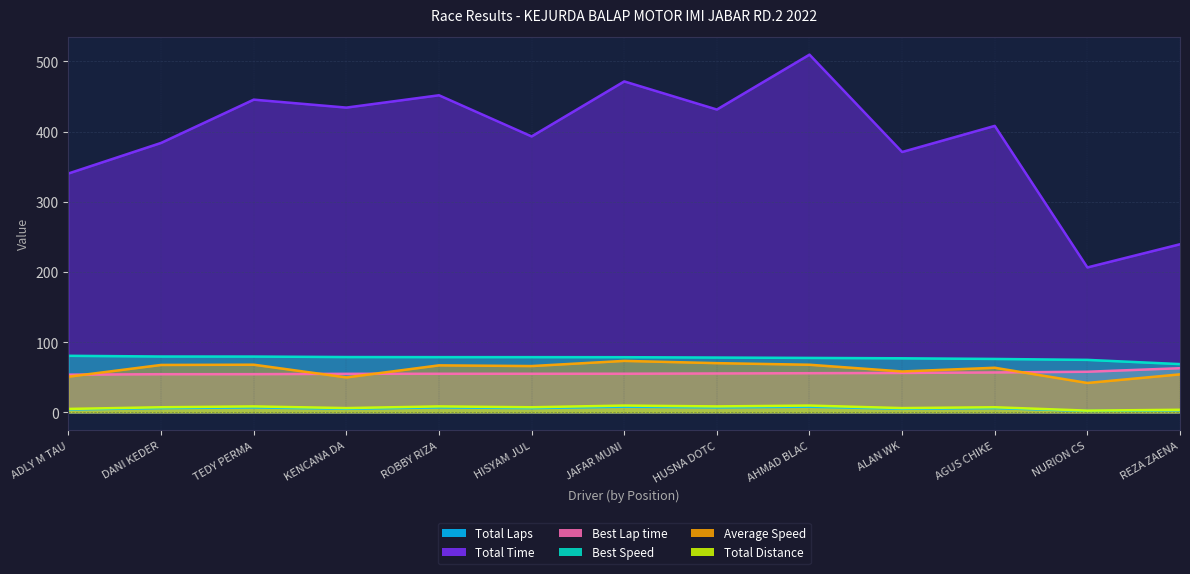

What is the label of the 7th point from the left?

JAFAR MUNI